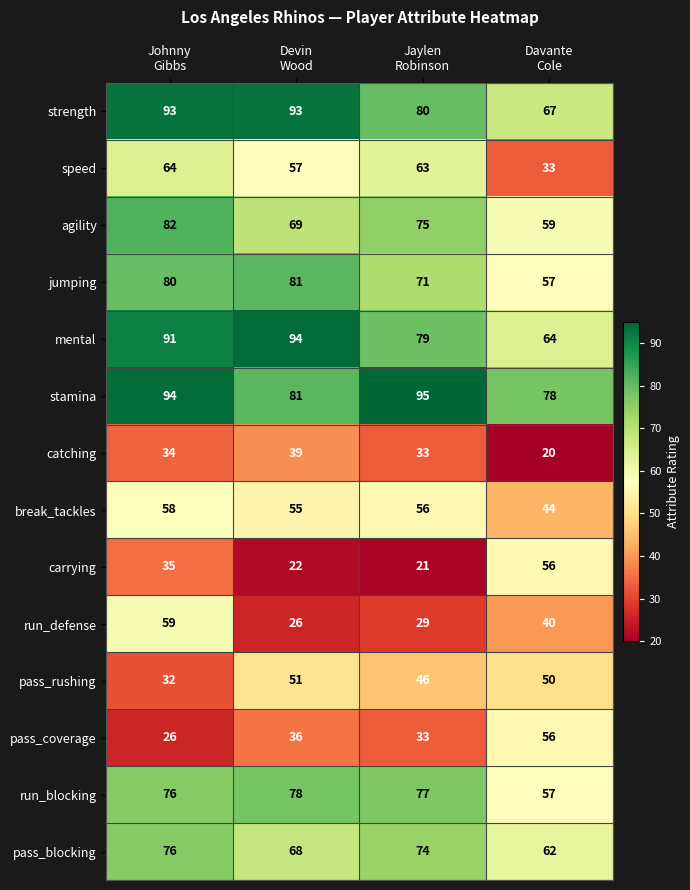

Which series has the largest total across all categories?

stamina